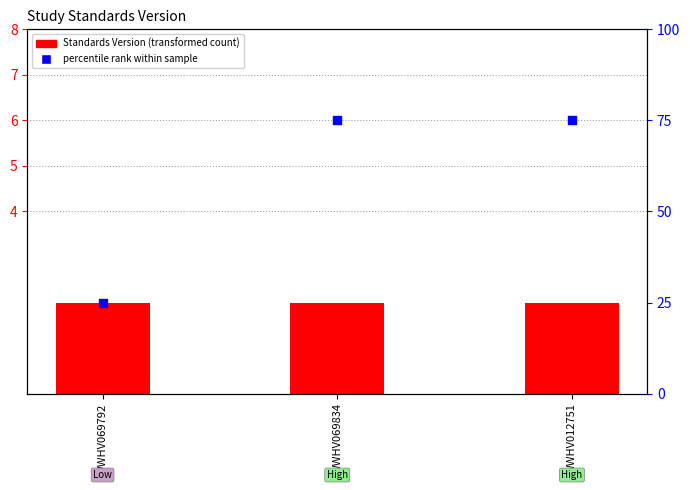

At how many categories does at least one series exceed 59?

2